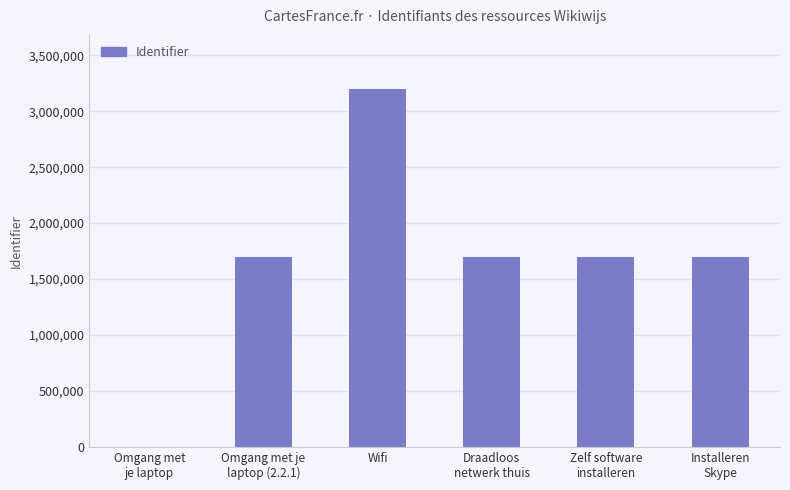

What is the greatest value displayed?

3202382